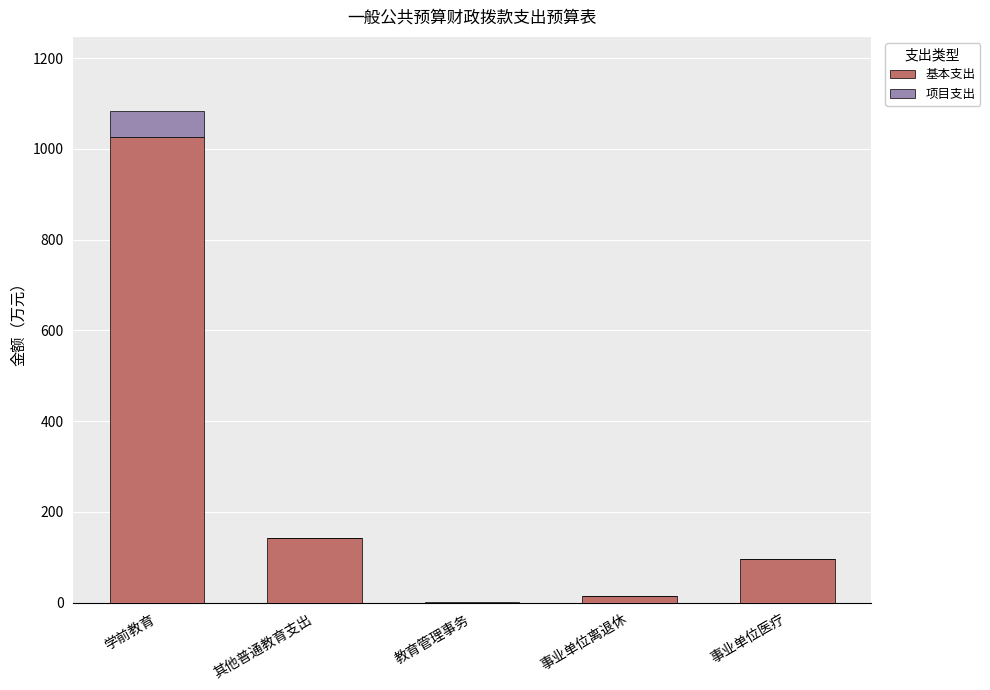

Are the bars grouped side by side (vs. stacked)?

No